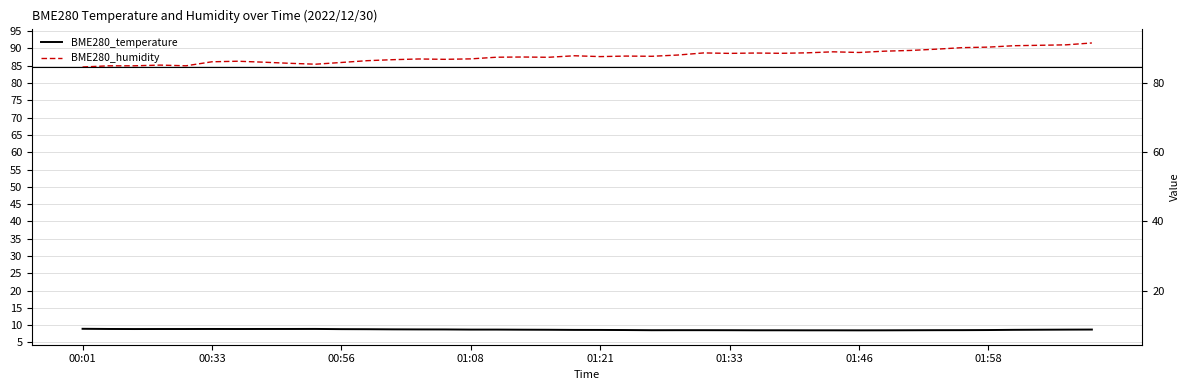

True or false: BME280_temperature has a value of 15.0 at 36.

False